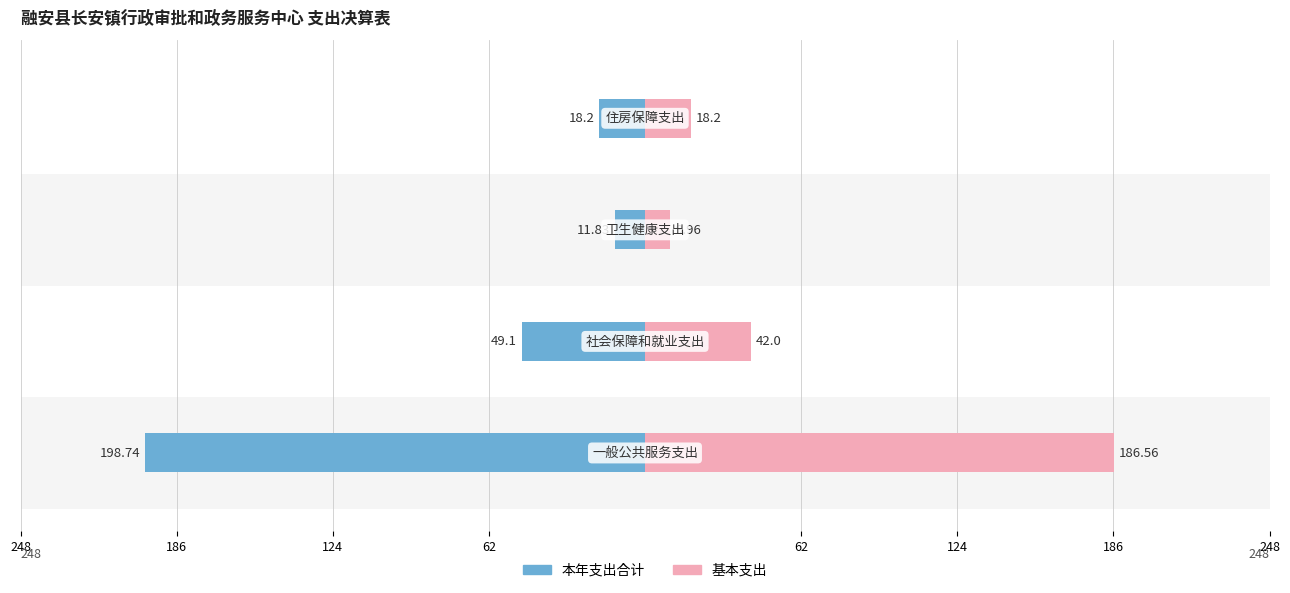

At 124, list the series in order from largest to smallest.

基本支出, 本年支出合计